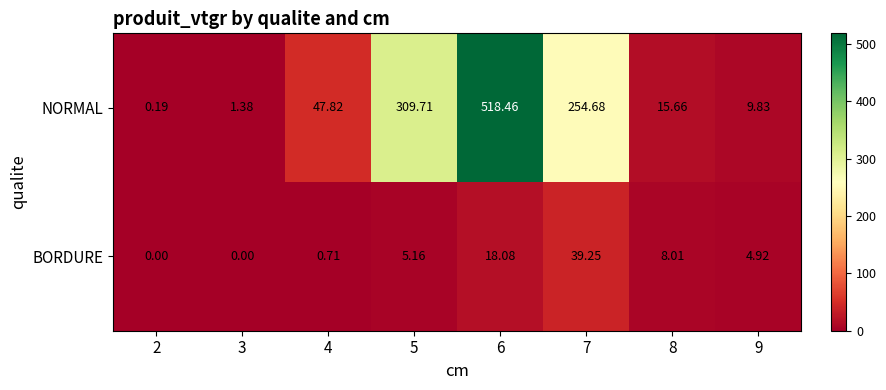

Rank the series by their maximum value, from highest to lowest.

NORMAL, BORDURE